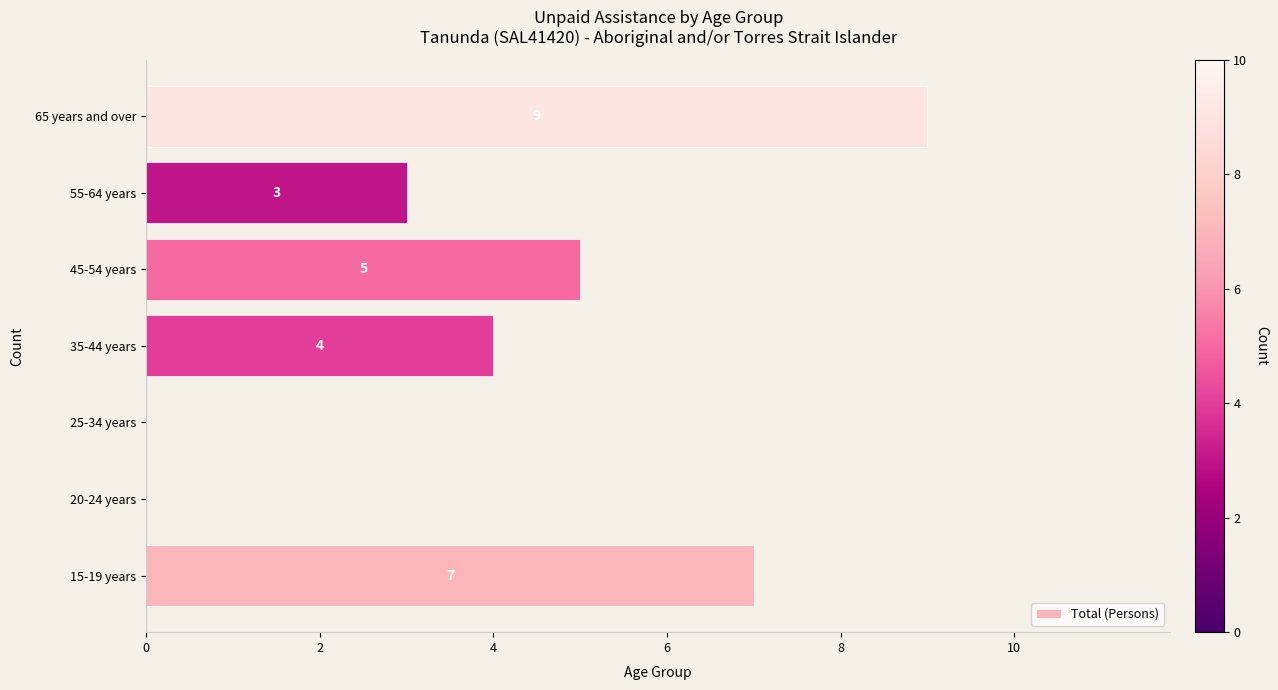

Reading bottom to top, transcribe all the data shown in this chart.

15-19 years=7	20-24 years=0	25-34 years=0	35-44 years=4	45-54 years=5	55-64 years=3	65 years and over=9